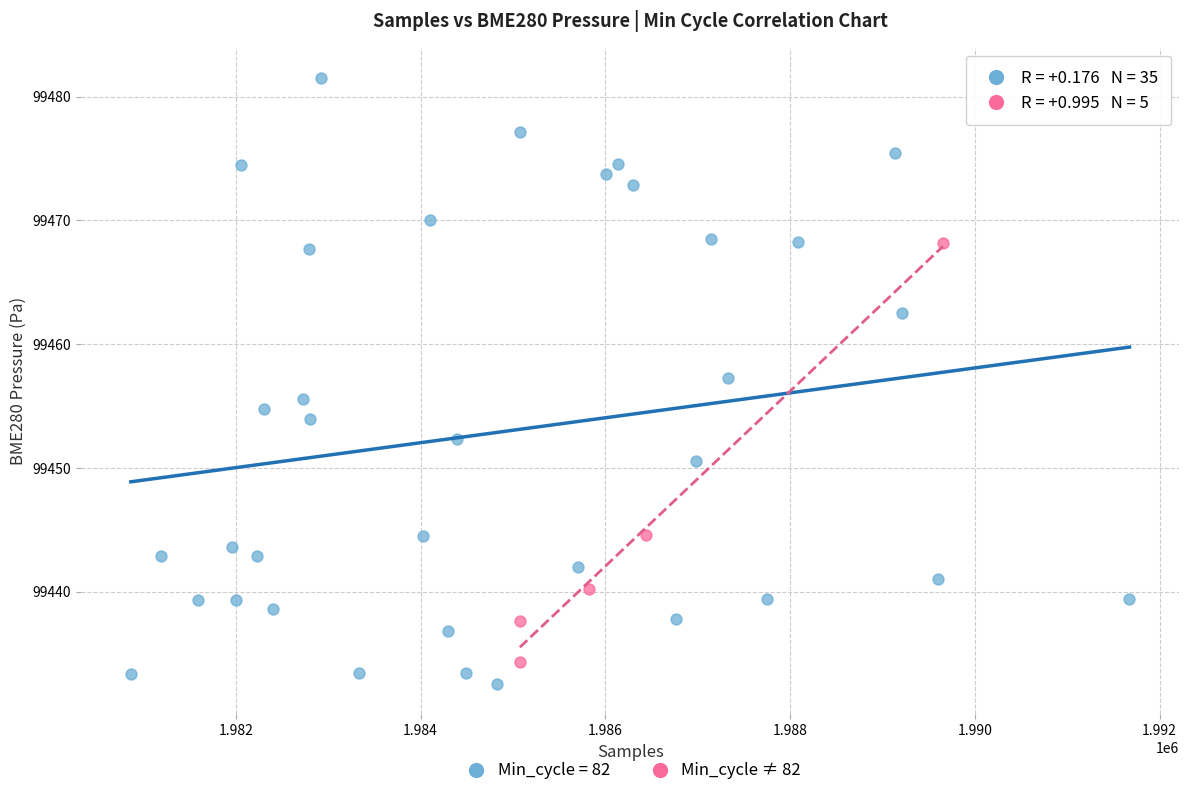

Which series reaches the maximum Y coordinate?

Min_cycle = 82